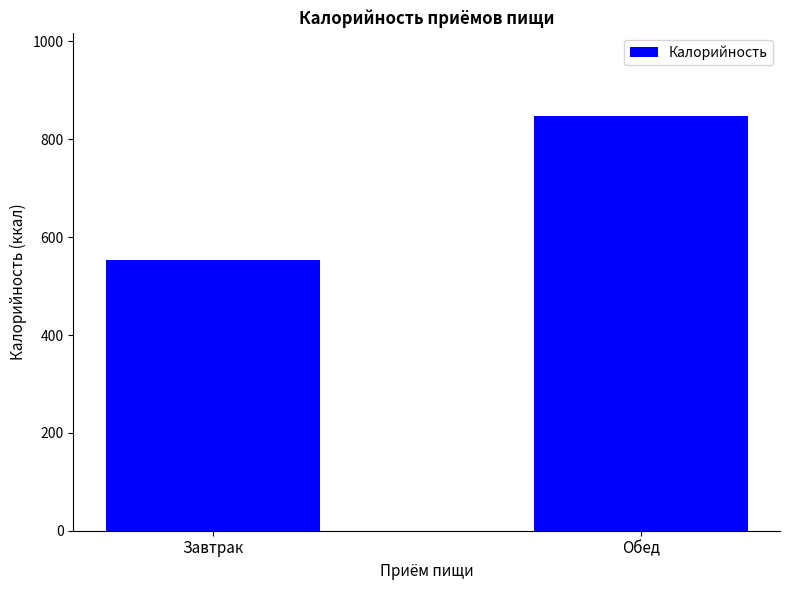

What is the maximum value shown in the chart?

848